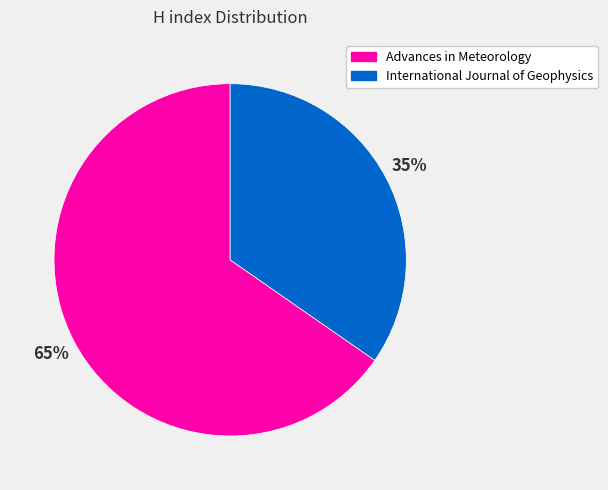

True or false: International Journal of Geophysics accounts for 21% of the total.

False